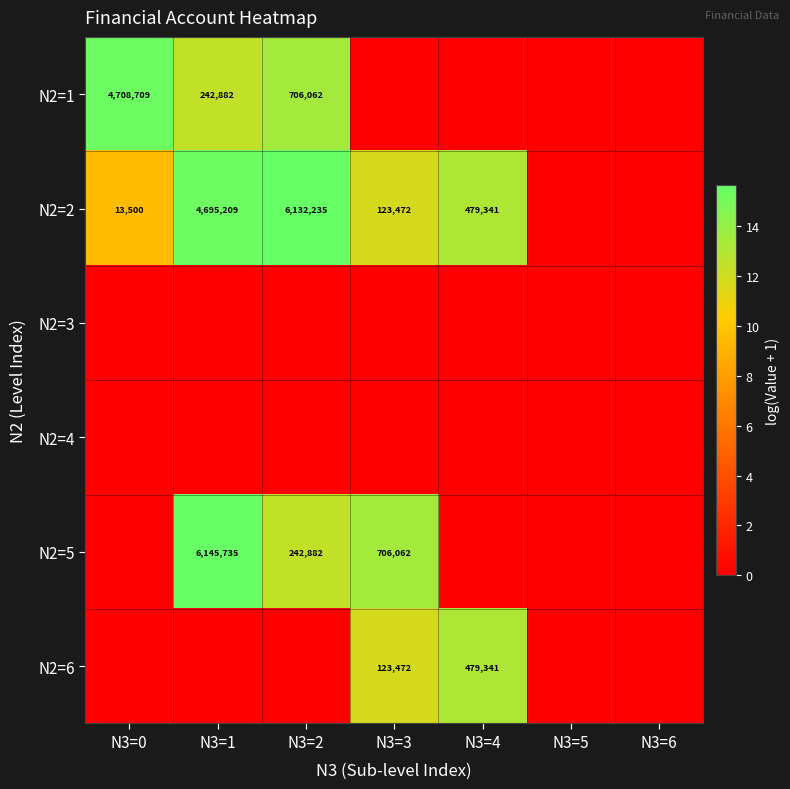

True or false: N2=2 has a value of 7683 at N3=0.

False